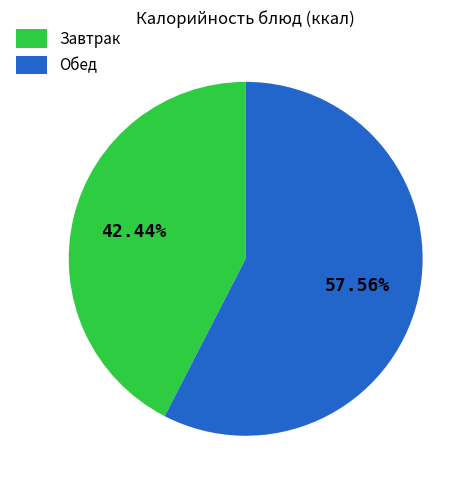

Between Завтрак and Обед, which is larger?

Обед